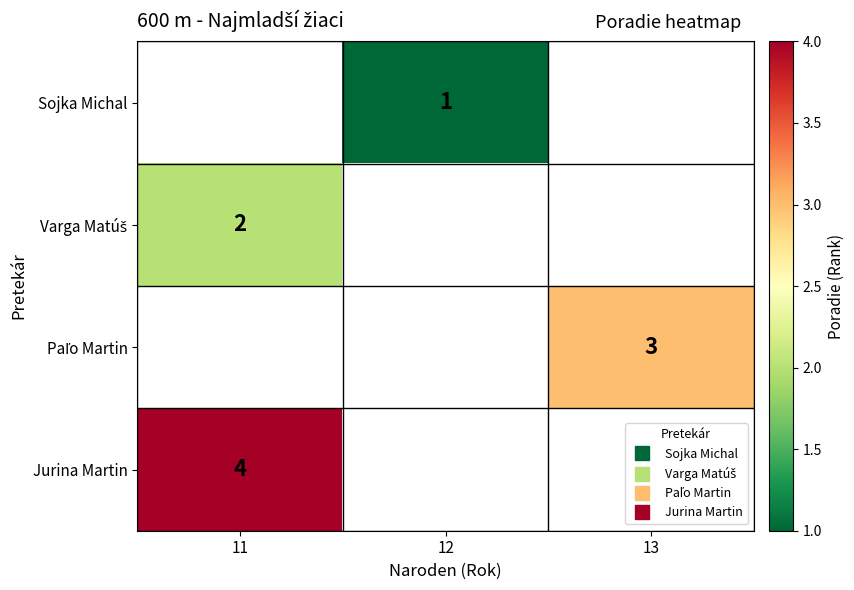

What is the smallest value displayed?

1.0